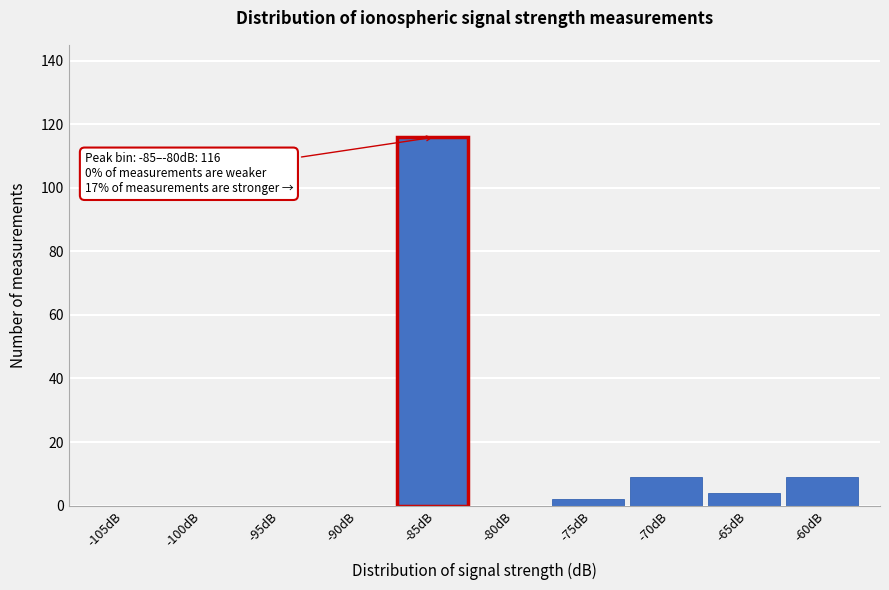

Reading left to right, list all the values displayed in this chart.

-105dB=0	-100dB=0	-95dB=0	-90dB=0	-85dB=116	-80dB=0	-75dB=2	-70dB=9	-65dB=4	-60dB=9